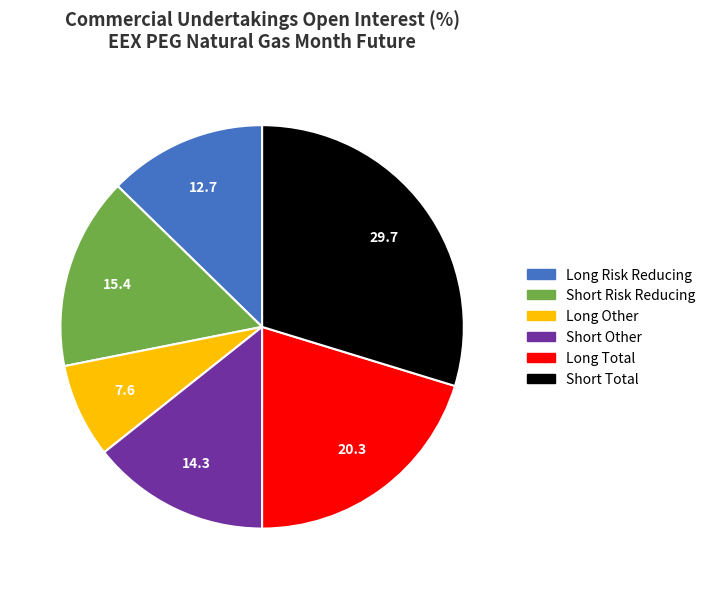

True or false: Long Total accounts for 30% of the total.

False